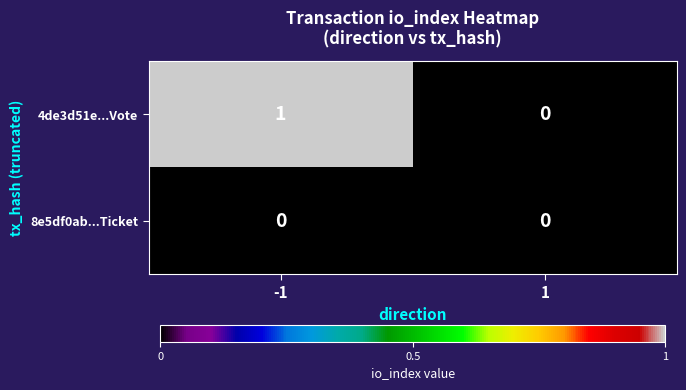

Is it true that 4de3d51e...Vote equals 2 at -1?

False